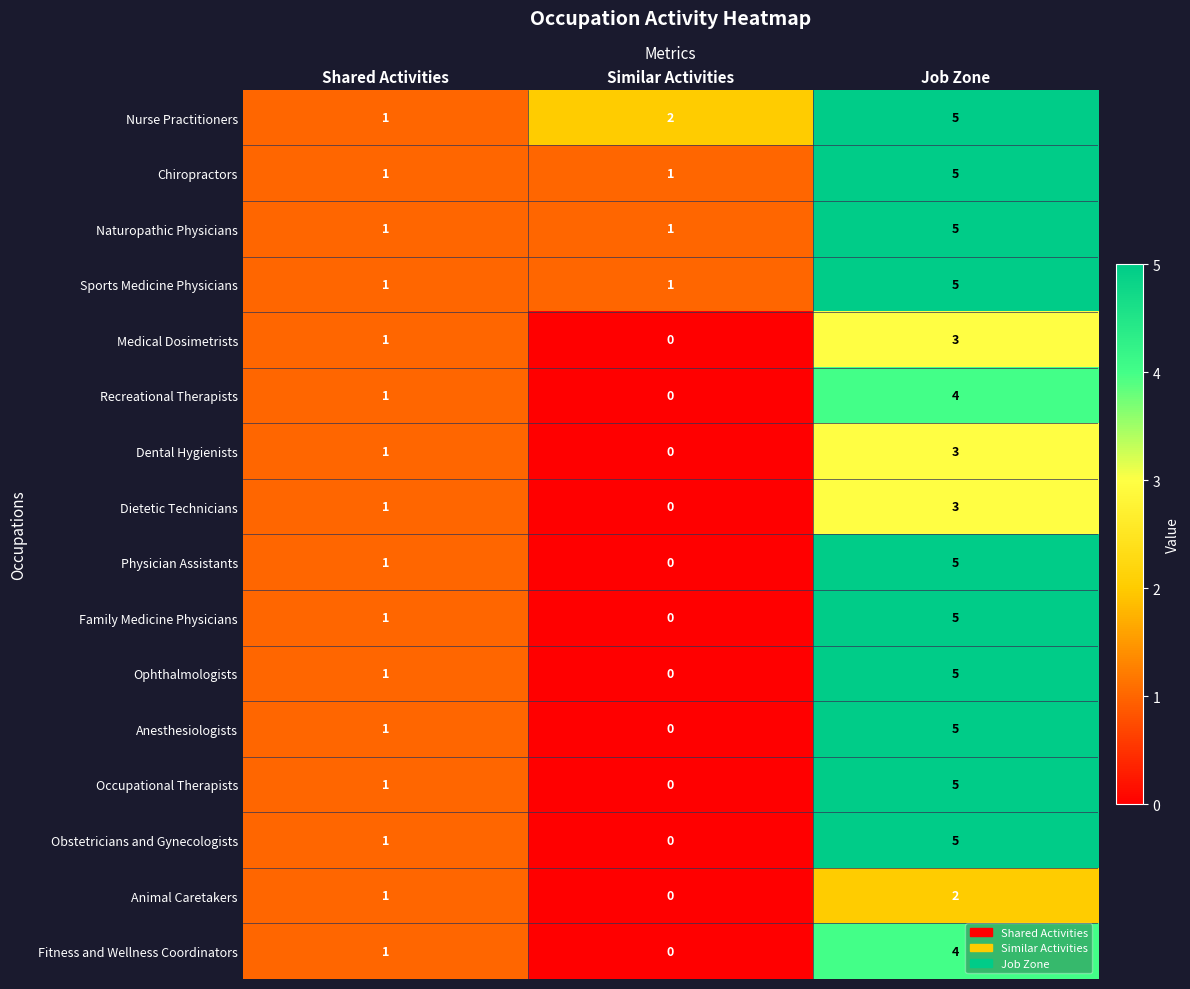

How many data points does each series have?

3